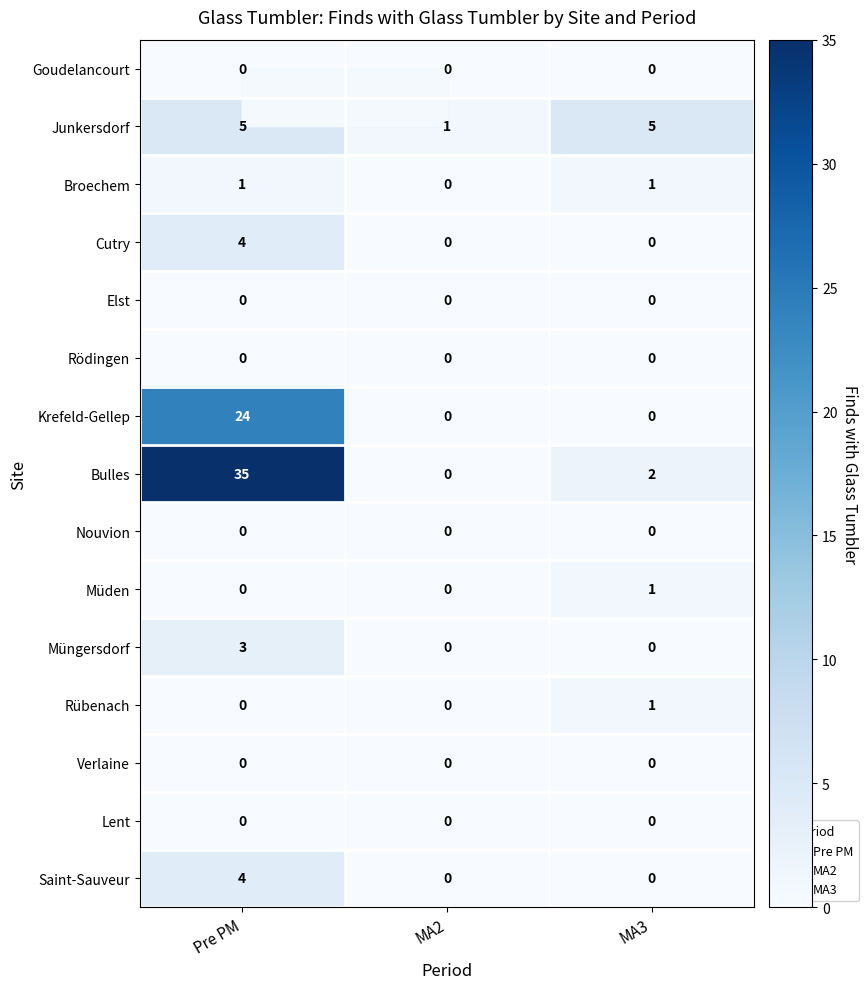

Which series has the widest spread of values?

Bulles